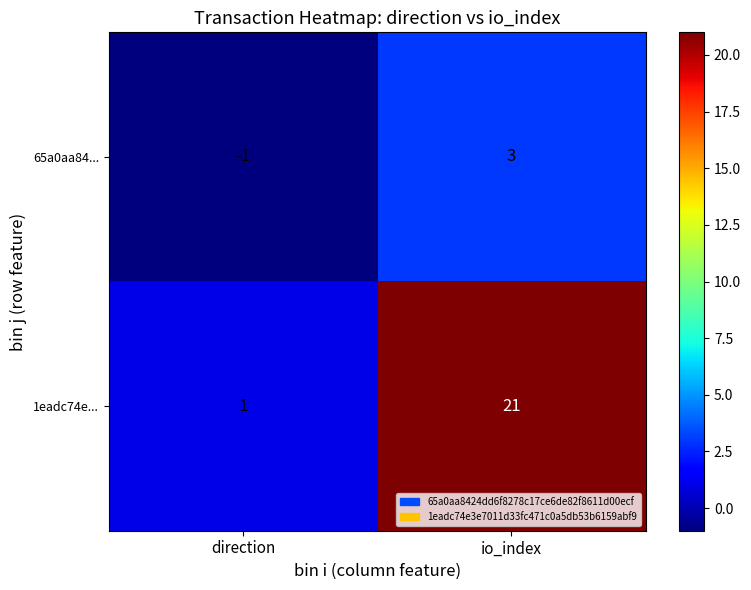

How many categories are shown in the chart?

2